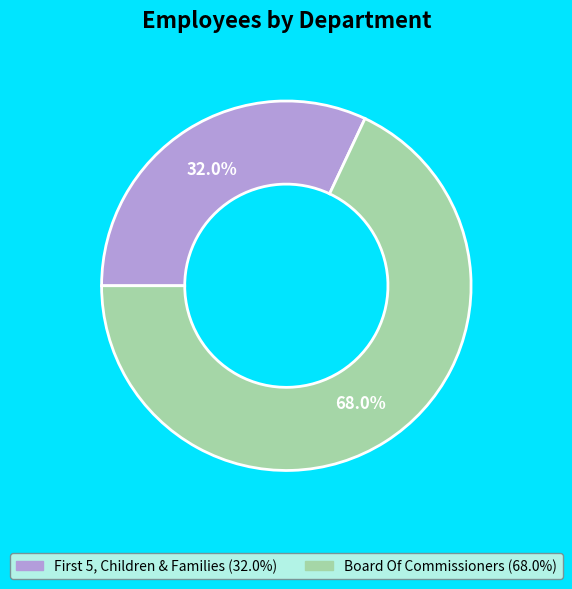

Which slice is the smallest?

First 5, Children & Families